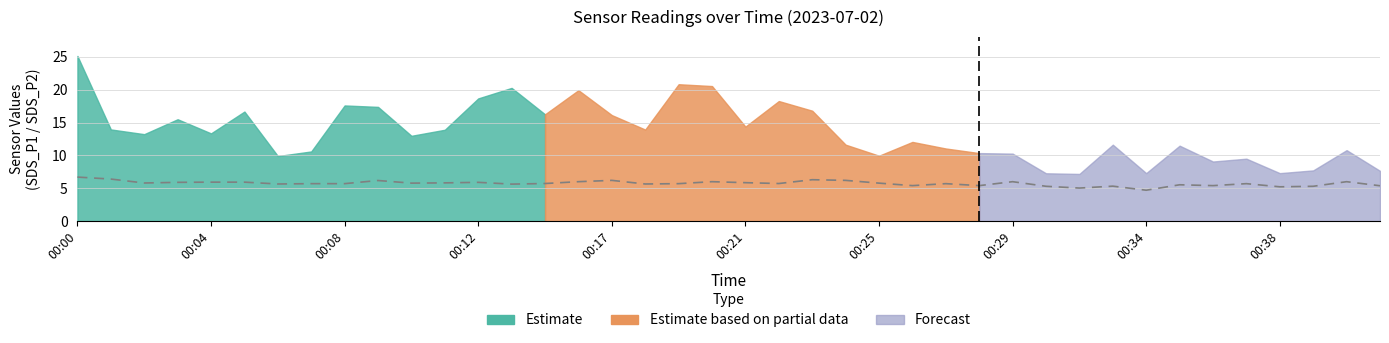

What is the change in value from 29 to 32?

-0.6